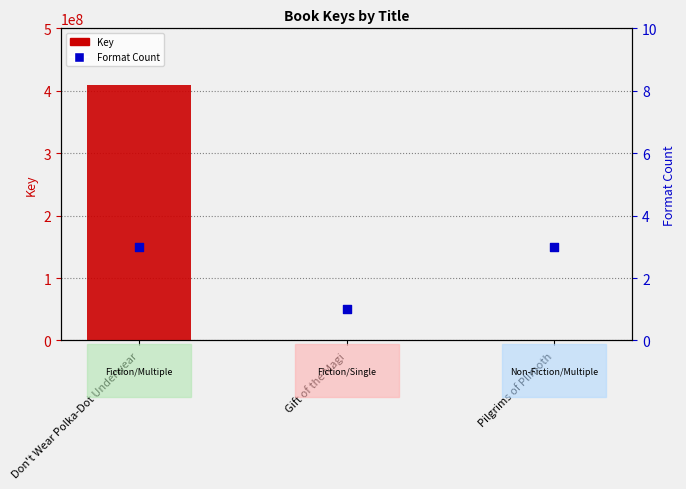

At how many categories does at least one series exceed 97789485?

1